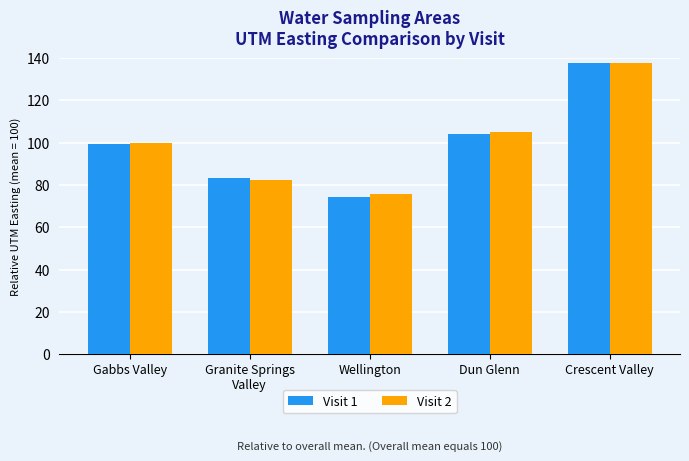

What is the total value across all series at Wellington?

150.1